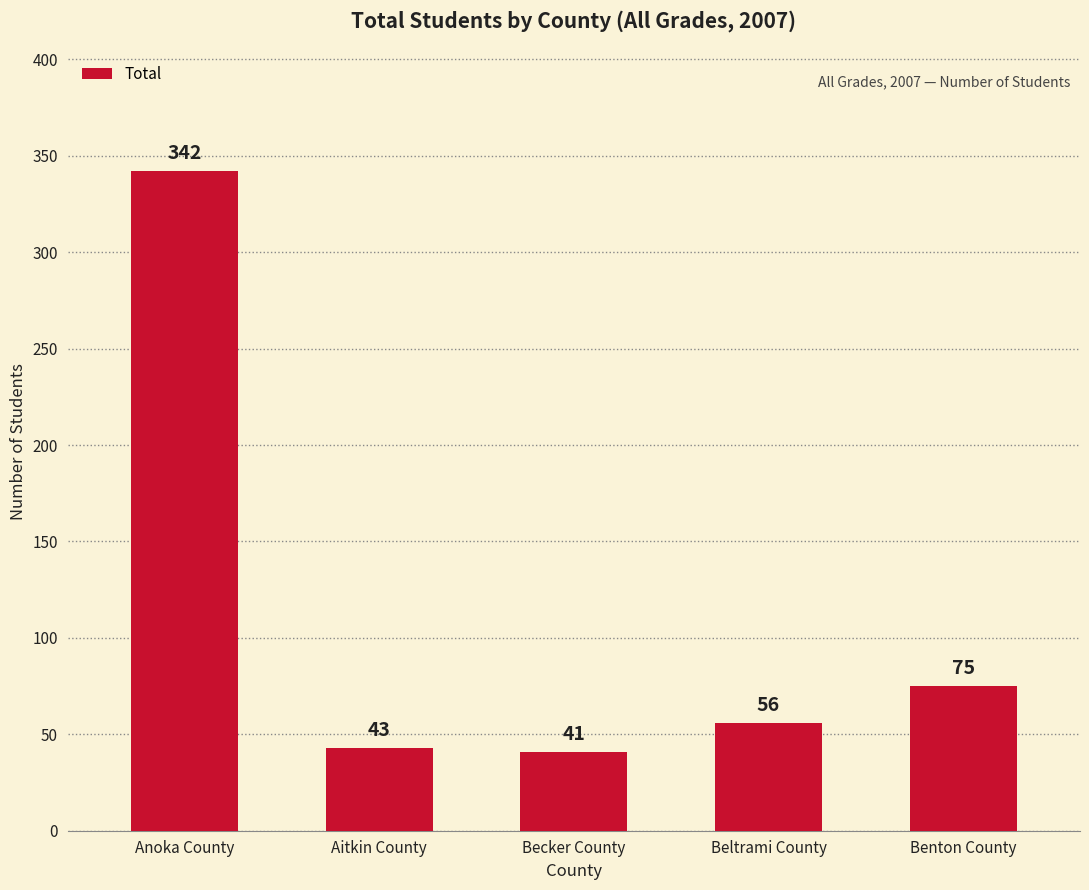

Reading left to right, list all the values displayed in this chart.

342	43	41	56	75